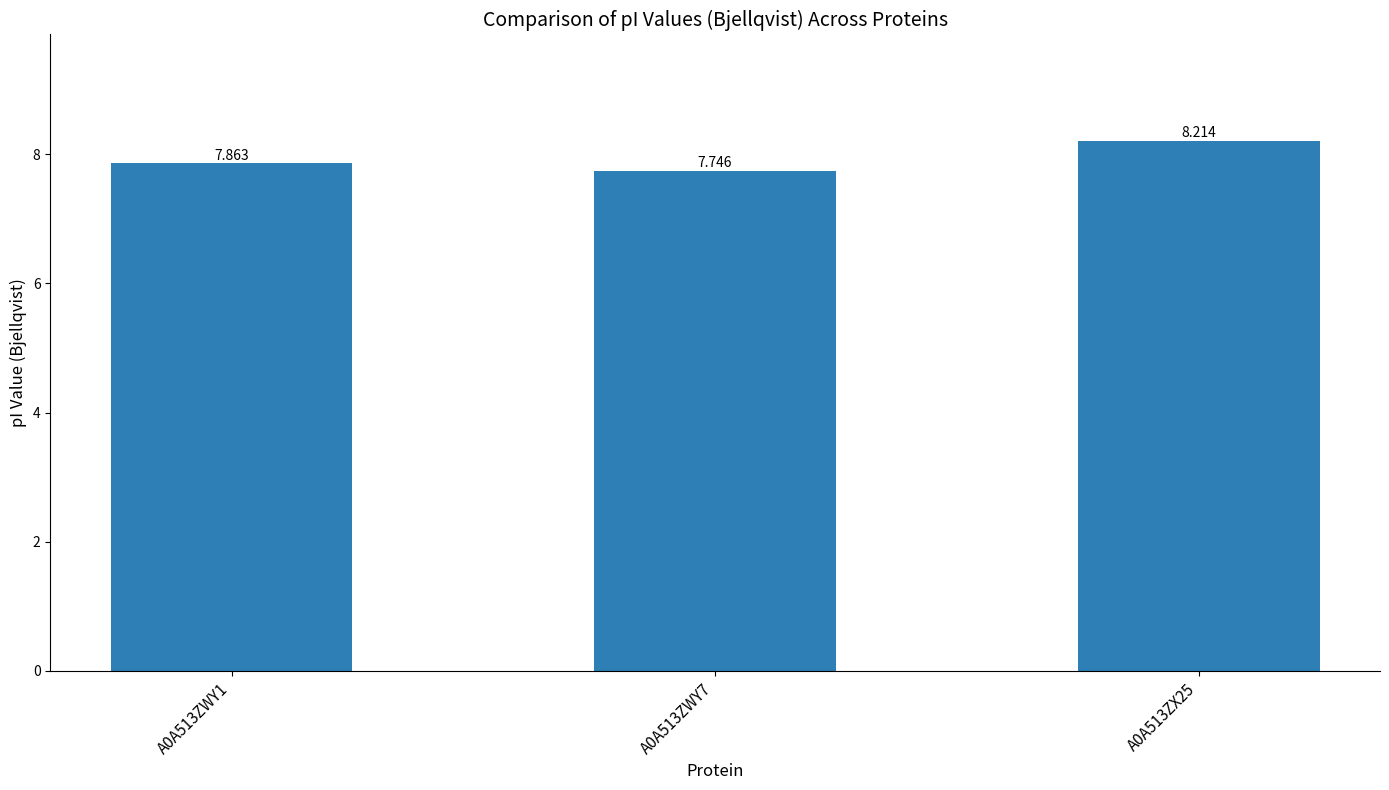

List the labels in order of value, largest first.

A0A513ZX25, A0A513ZWY1, A0A513ZWY7